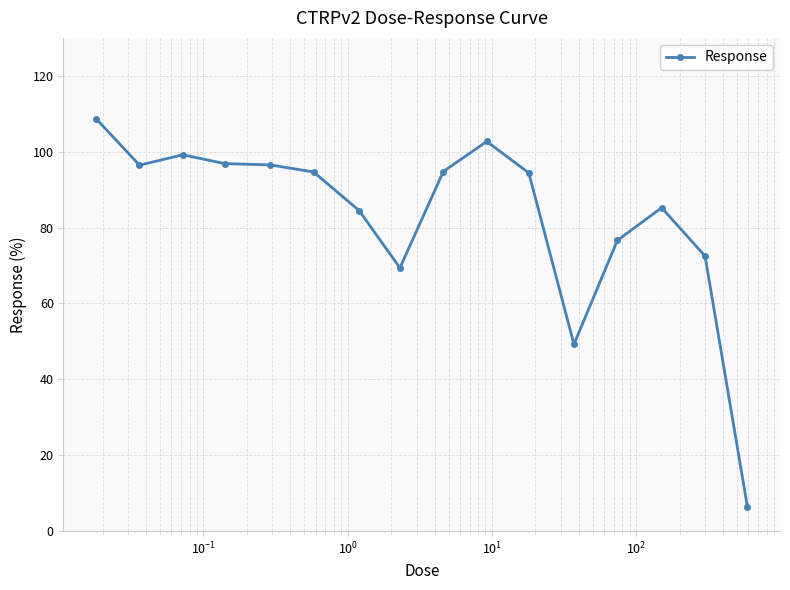

What is the minimum value shown in the chart?

6.4